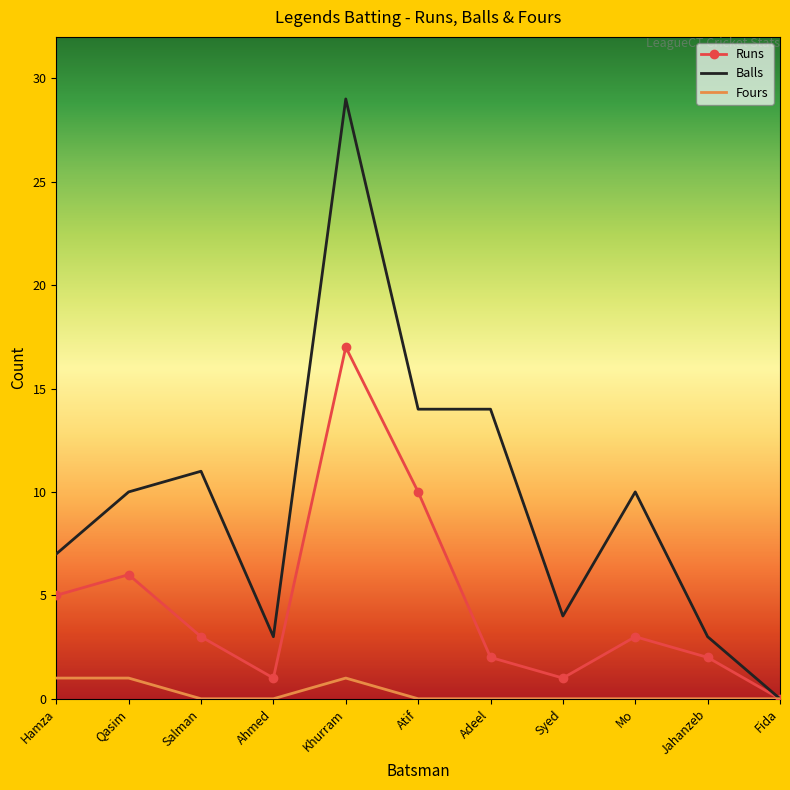

Reading left to right, what are all the values shown in this chart?

Runs: 5	6	3	1	17	10	2	1	3	2	0
Balls: 7	10	11	3	29	14	14	4	10	3	0
Fours: 1	1	0	0	1	0	0	0	0	0	0